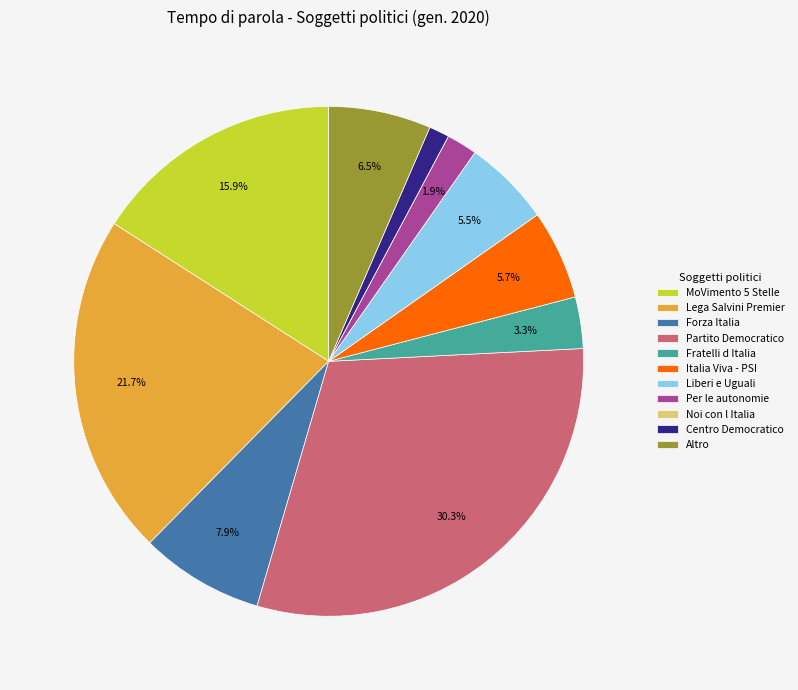

Between Forza Italia and Per le autonomie, which is larger?

Forza Italia